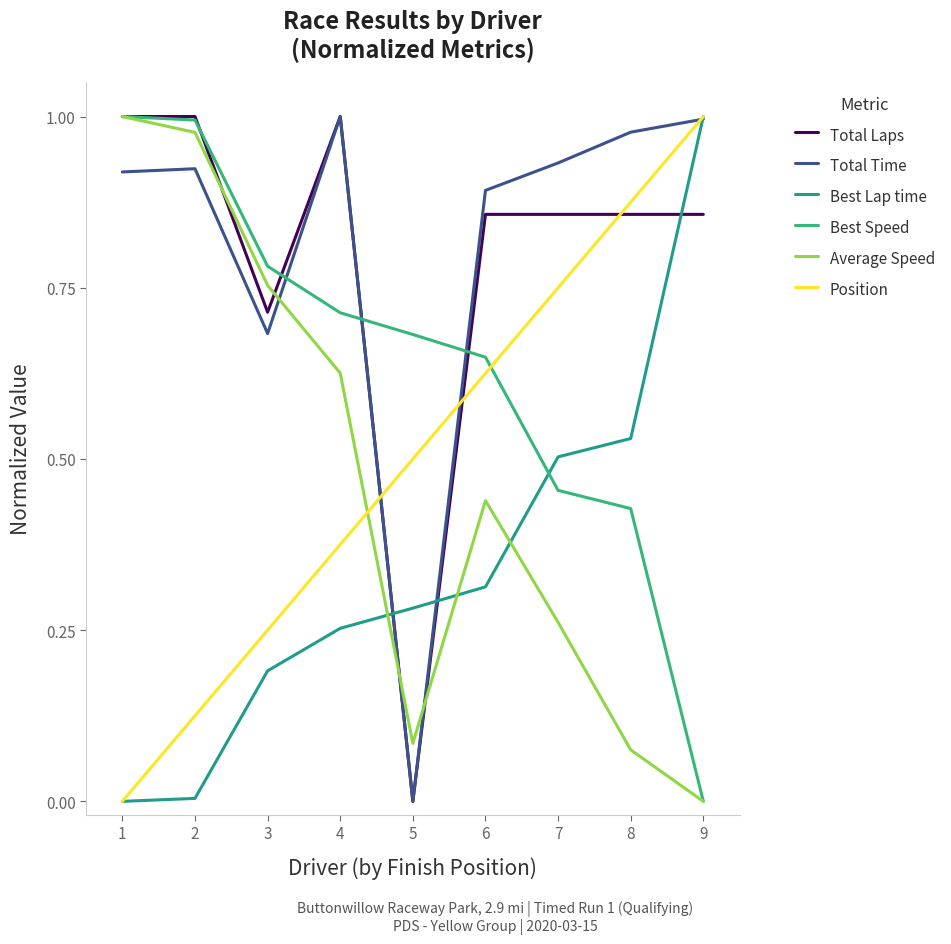

Read the Total Laps value at 2.

1.0